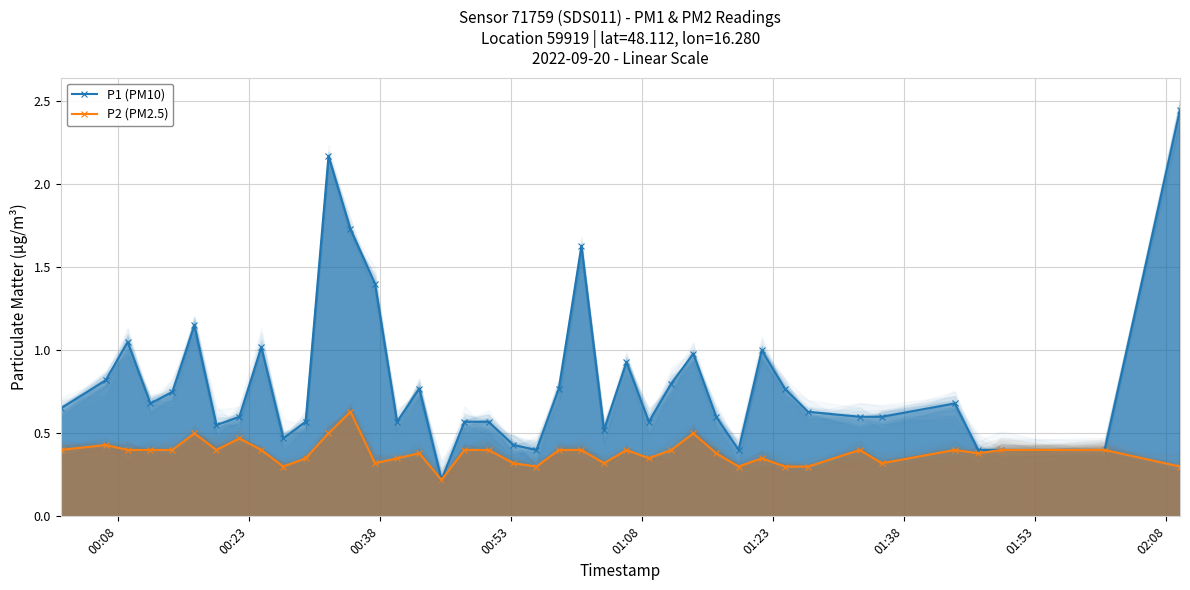

How many interior local peaks does the P2 (PM2.5) series have?

10